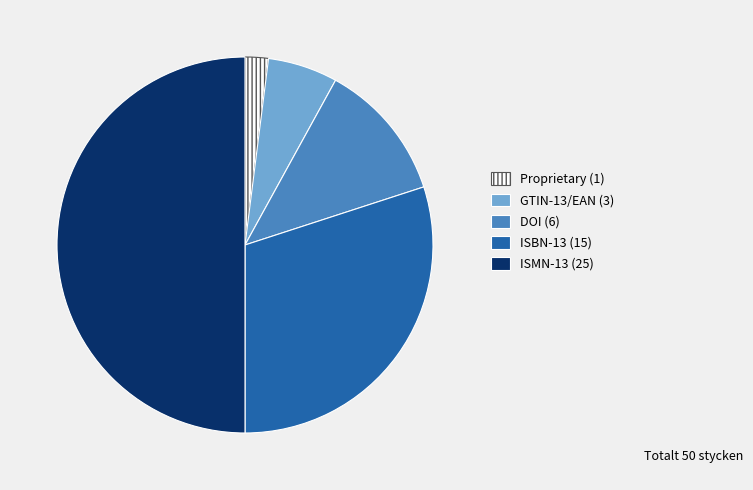

Is it true that DOI is 1% of the pie?

False